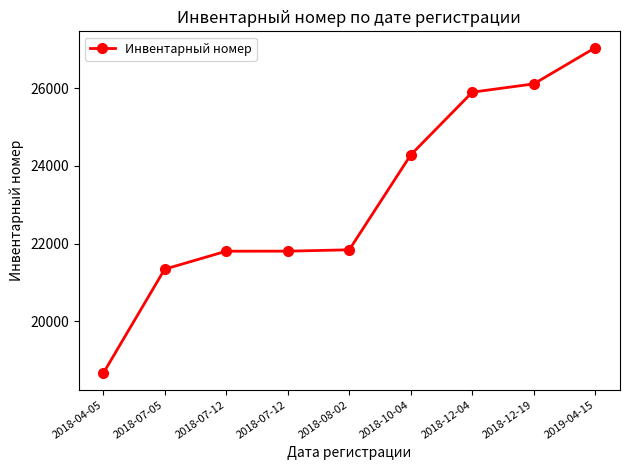

Reading right to left, list all the values displayed in this chart.

2019-04-15=27039	2018-12-19=26107	2018-12-04=25894	2018-10-04=24283	2018-08-02=21842	2018-07-12=21807	2018-07-12=21806	2018-07-05=21344	2018-04-05=18663